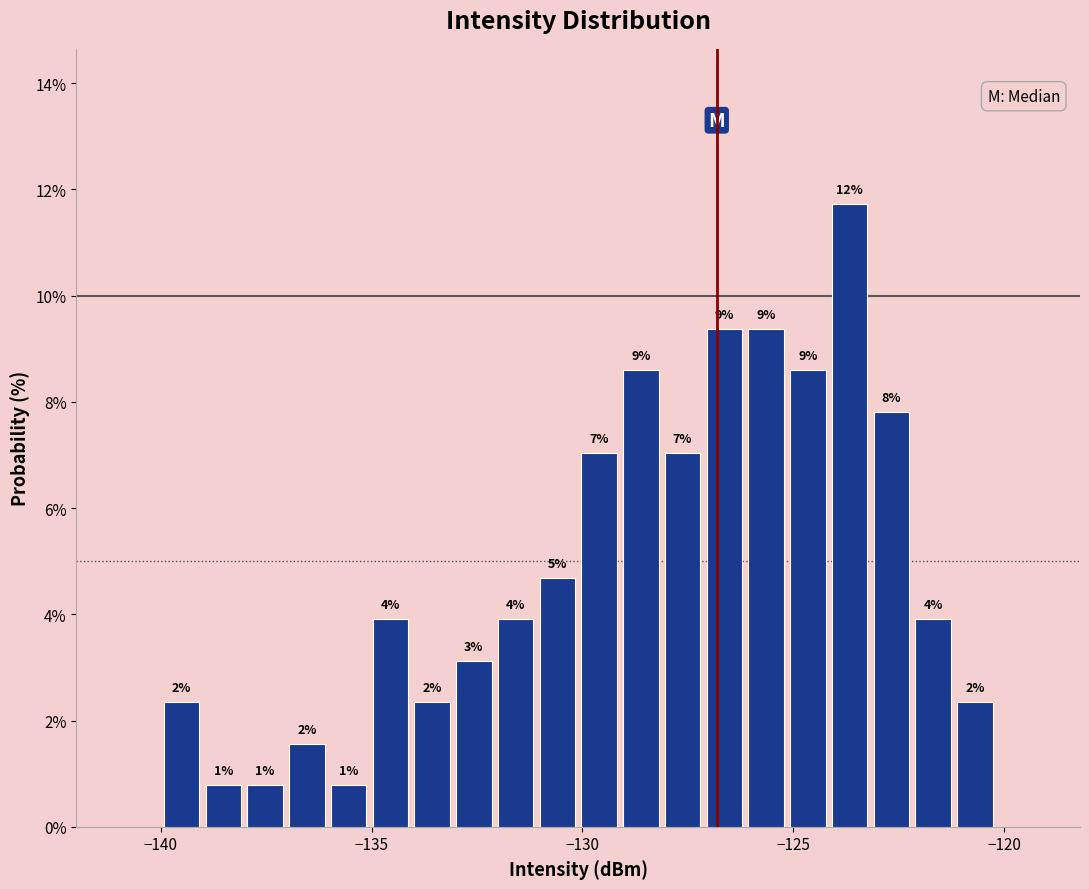

Around what value on the x-axis is the tallest bar? Give the approximate position of its centre, as read against the axis.

-123.5